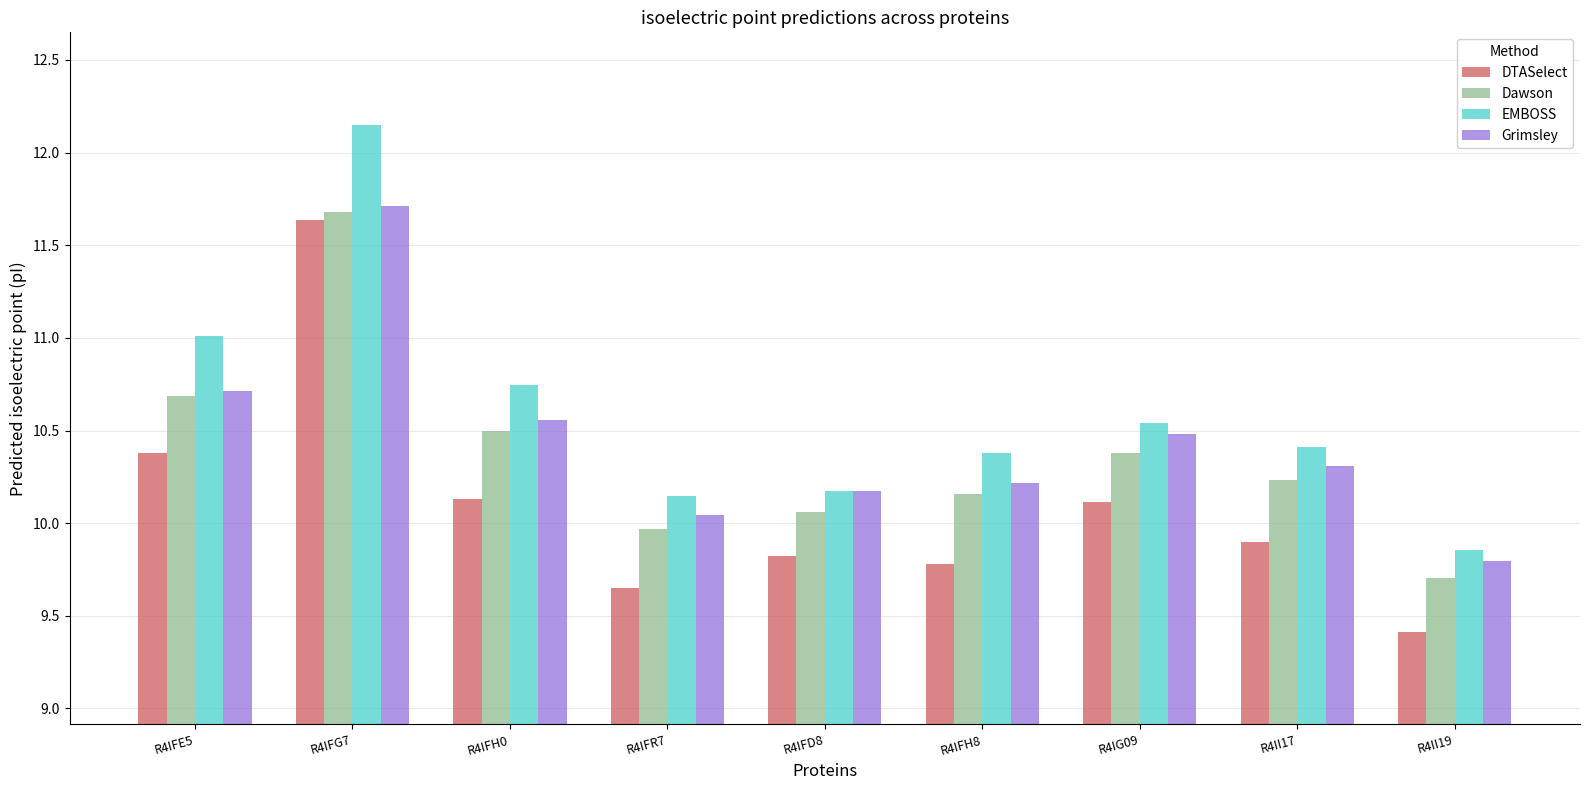

What is the label of the 8th bar from the left?

R4II17